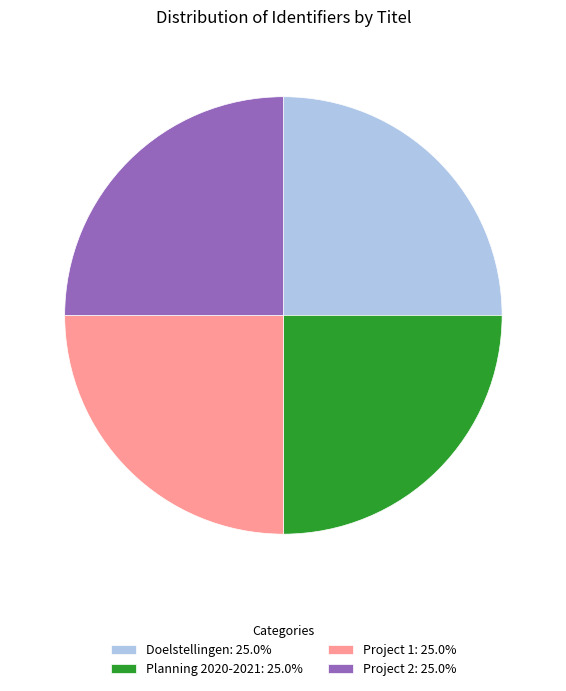

What is the ratio of the value at Project 1: 25.0% to the value at Doelstellingen: 25.0%?

1.0